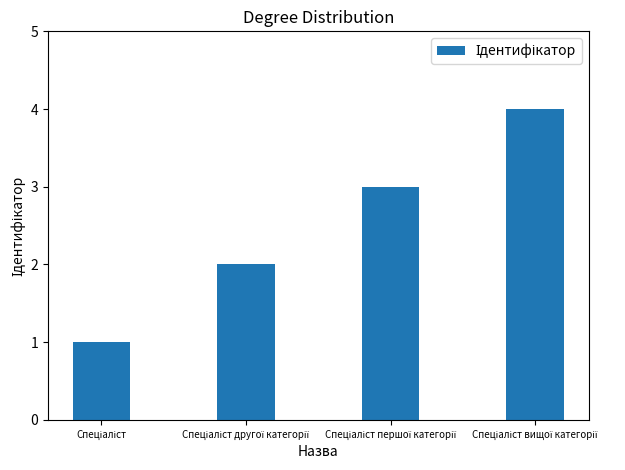

What is the difference between the maximum and minimum values?

3